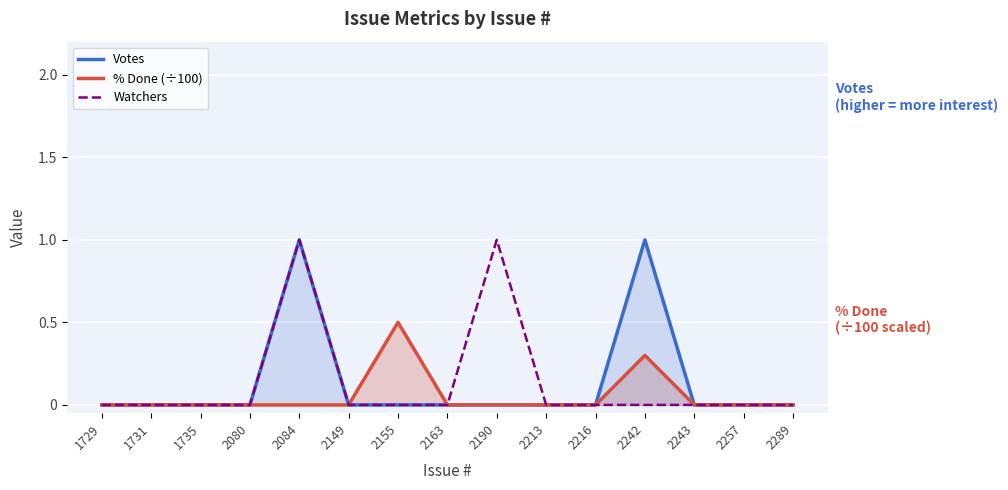

Where is the first local maximum for Votes?

2084